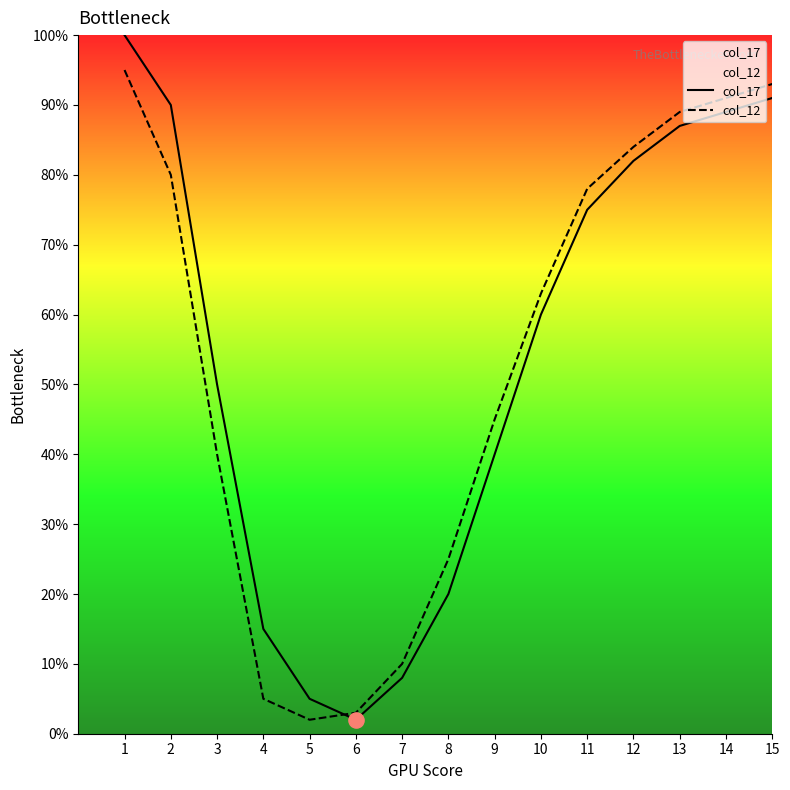

Is the value of col_12 at 4 greater than the value of col_17 at 12?

No